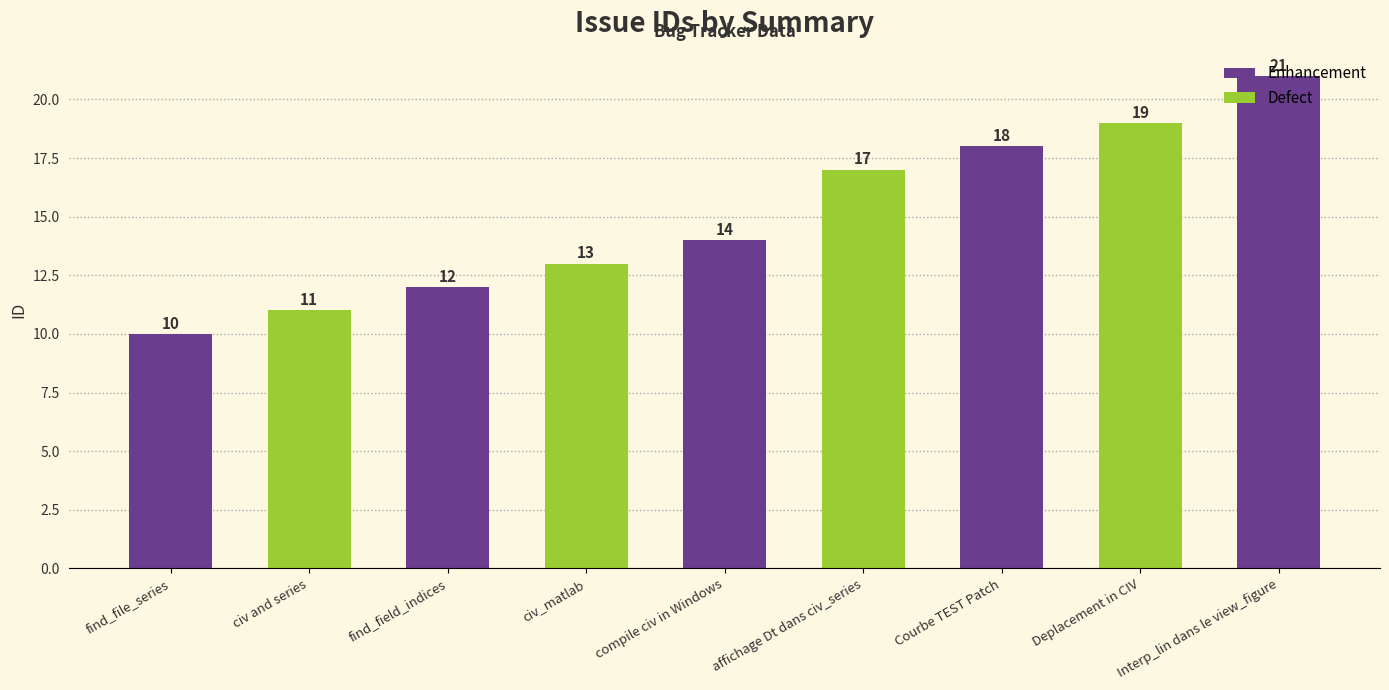

What is the sum of all values?

135